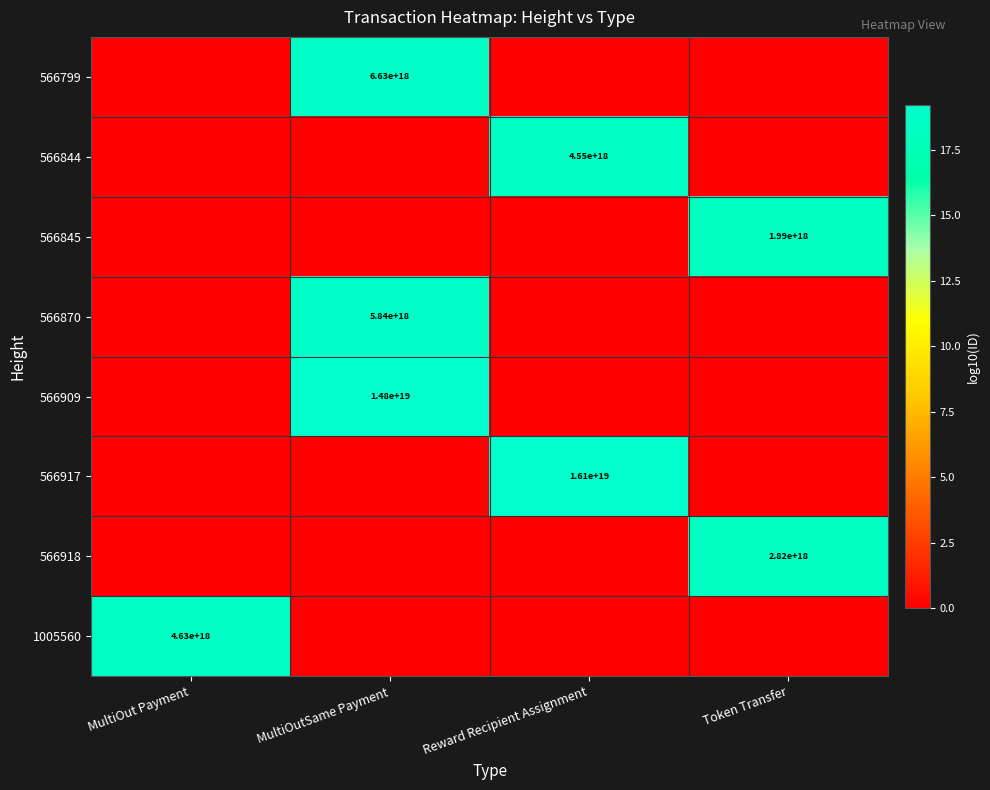

The value of 566799 at MultiOutSame Payment is 6630000000000000000. True or false?

True